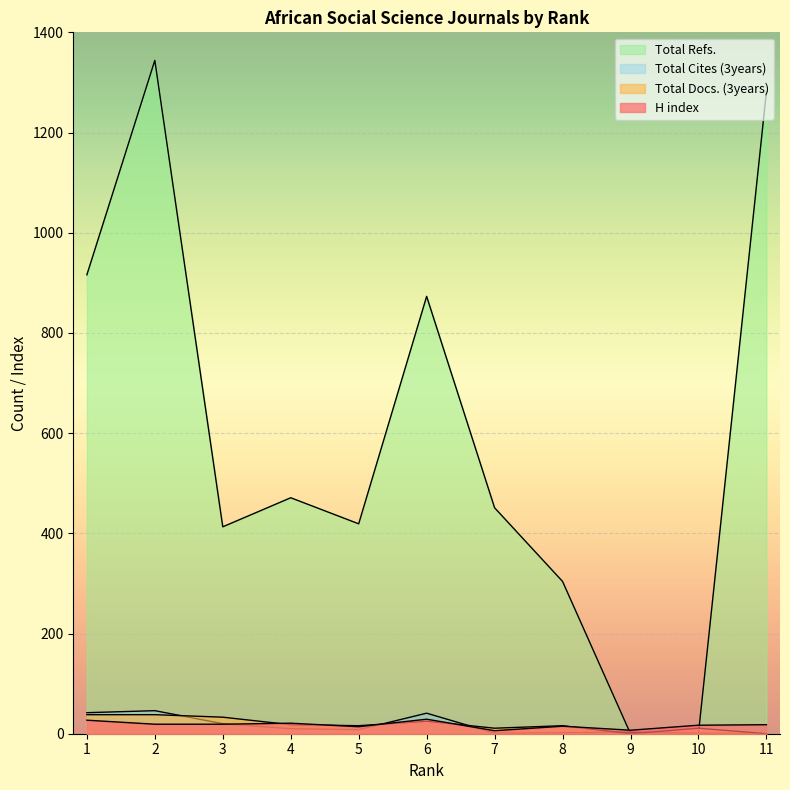

Between which two adjacent categories do H index and Total Cites (3years) first intersect?

3 and 4